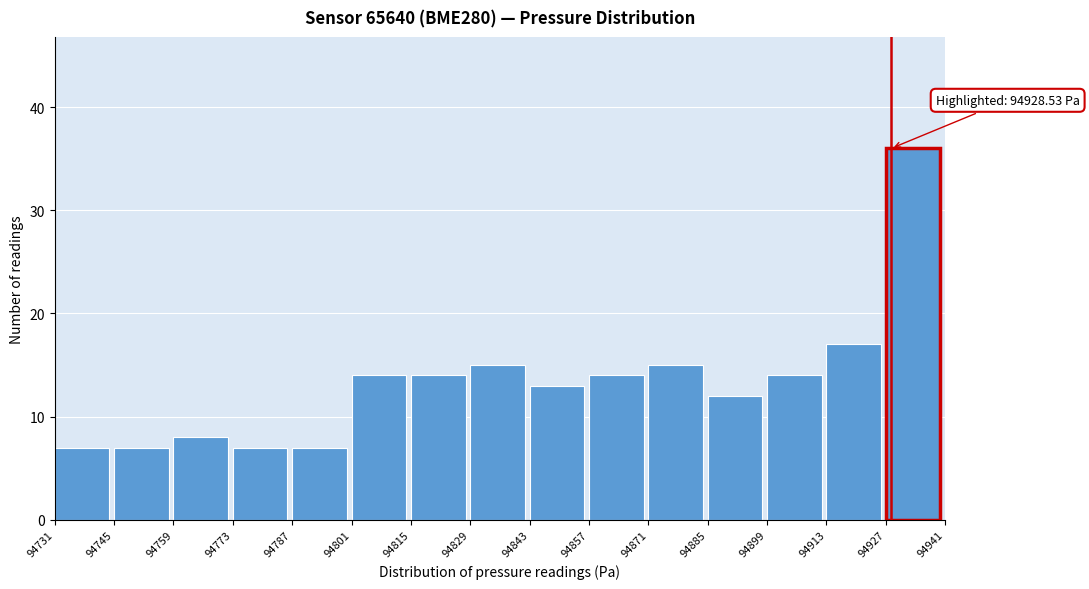

Which range on the x-axis has the tallest bar?

94927 to 94941